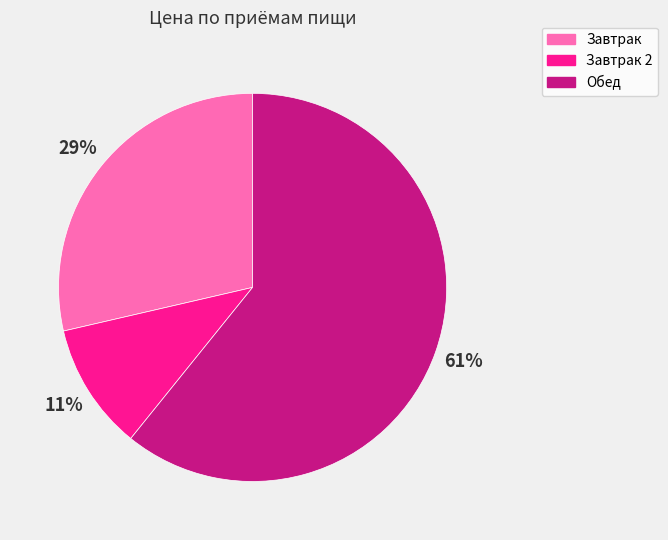

Which category accounts for the majority?

Обед